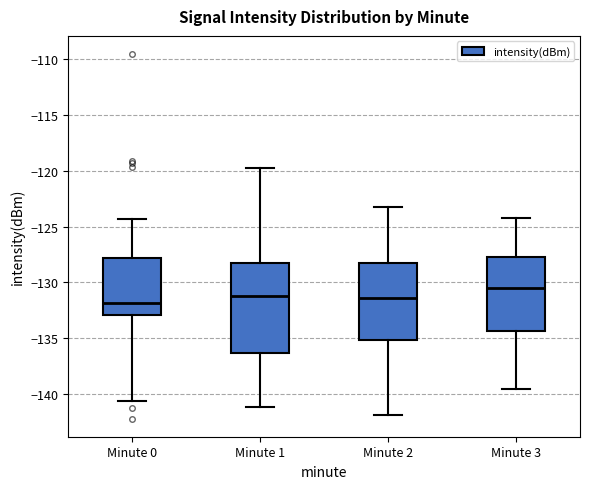

Which box is the tallest, from its lower edge to its upper edge?

Minute 1